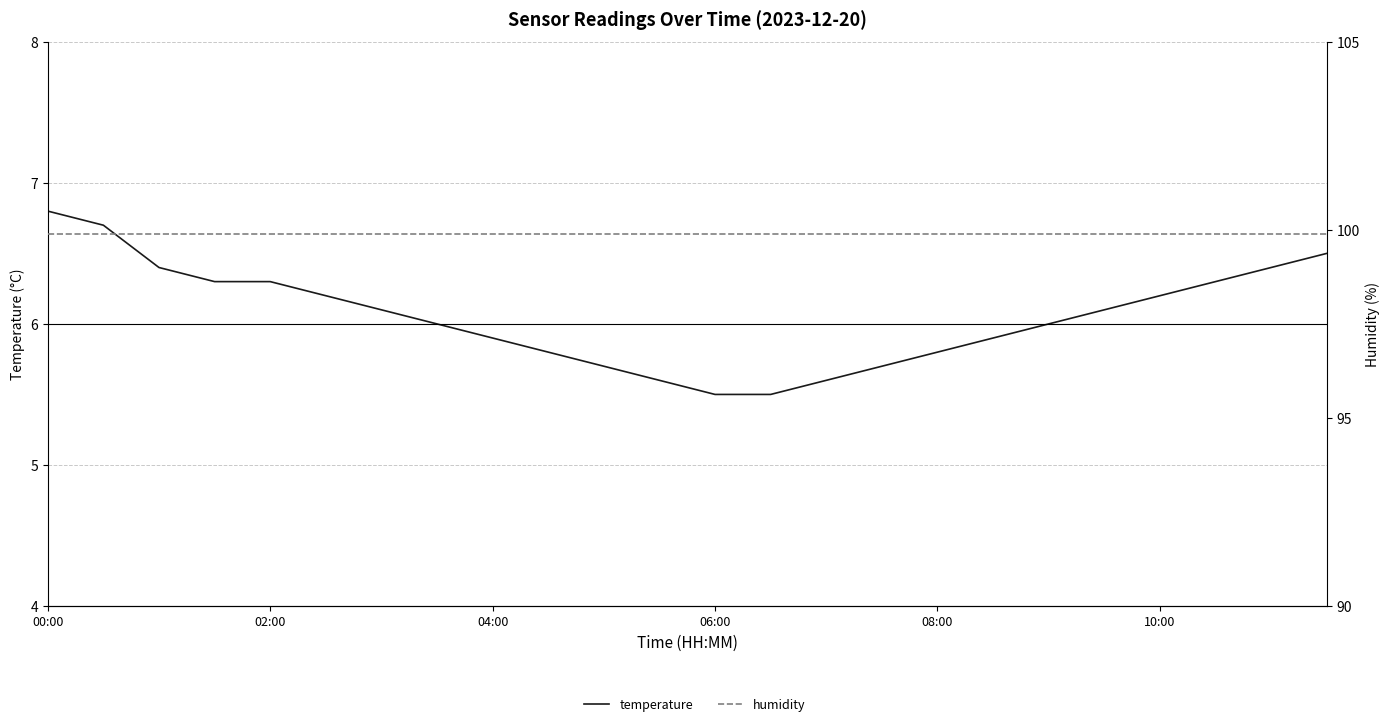

Read the humidity value at 14.

99.9